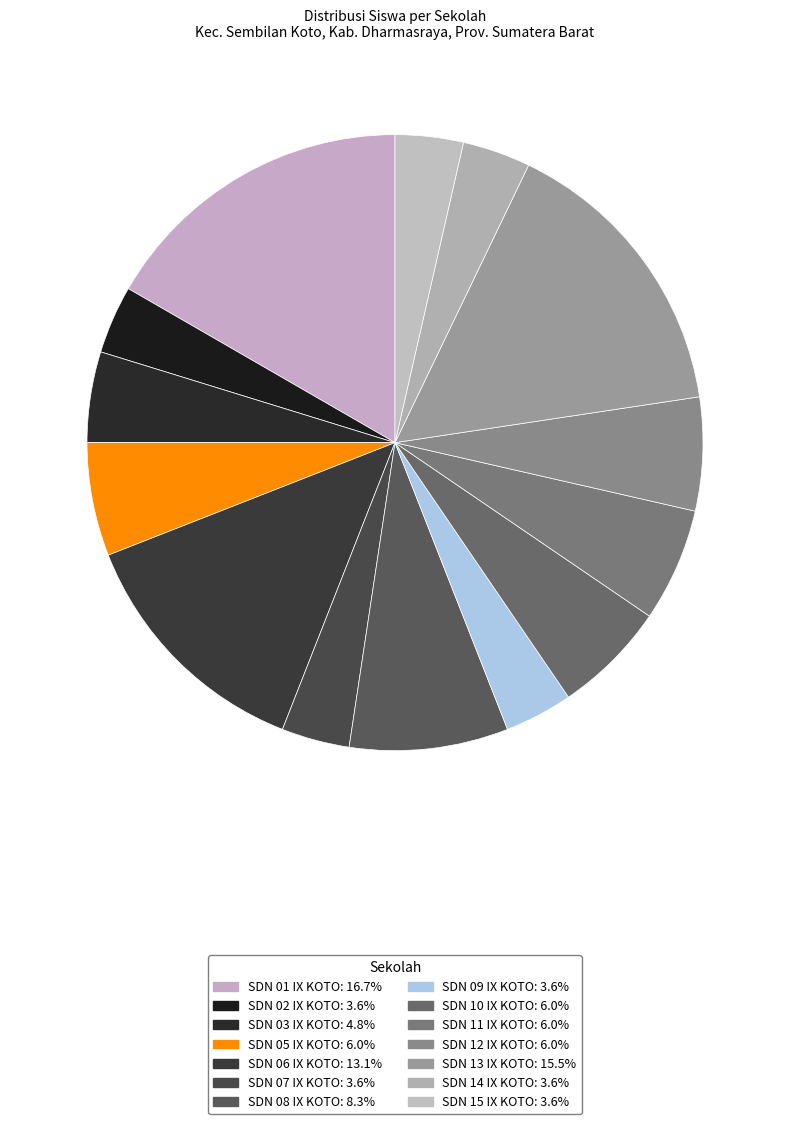

Between SDN 13 IX KOTO and SDN 06 IX KOTO, which is larger?

SDN 13 IX KOTO